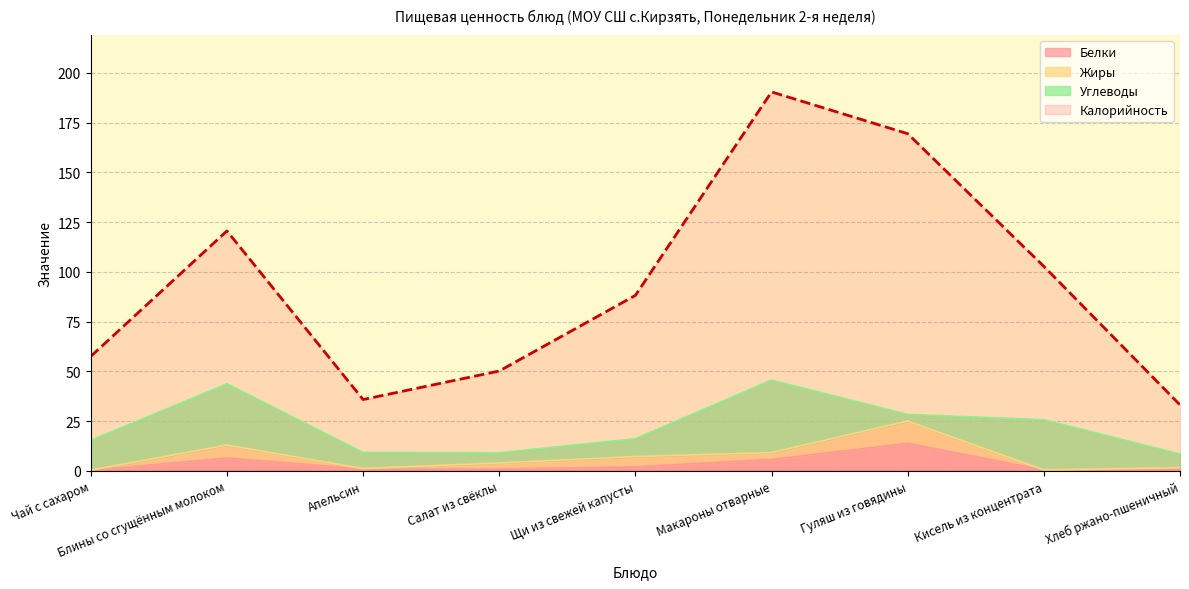

What is the maximum value for Калорийность?

190.4